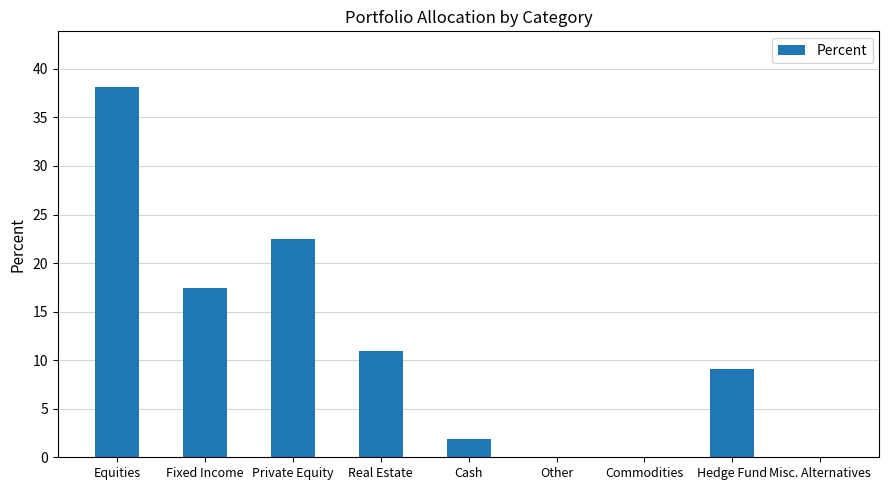

At which category does the chart reach its peak across all series?

Equities